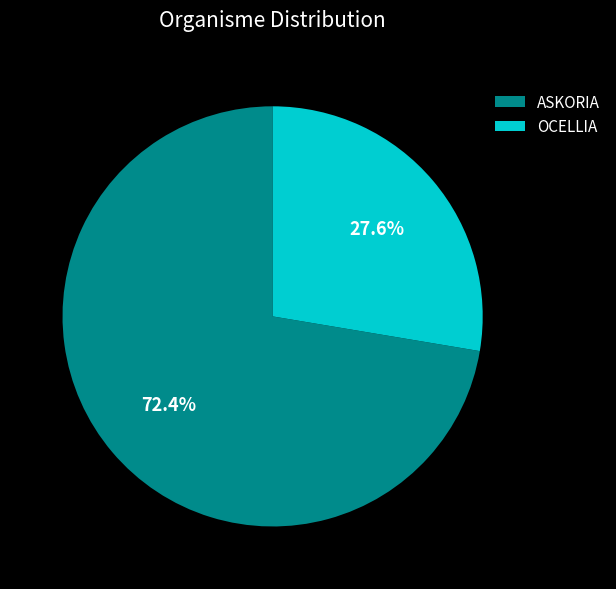

Which category accounts for the majority?

ASKORIA